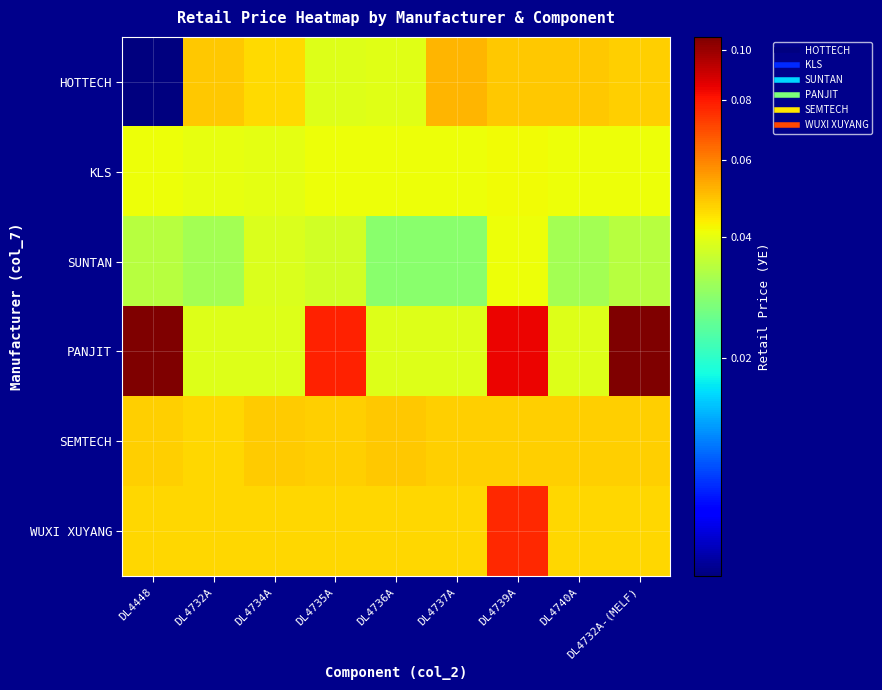

How many series are shown in this chart?

6